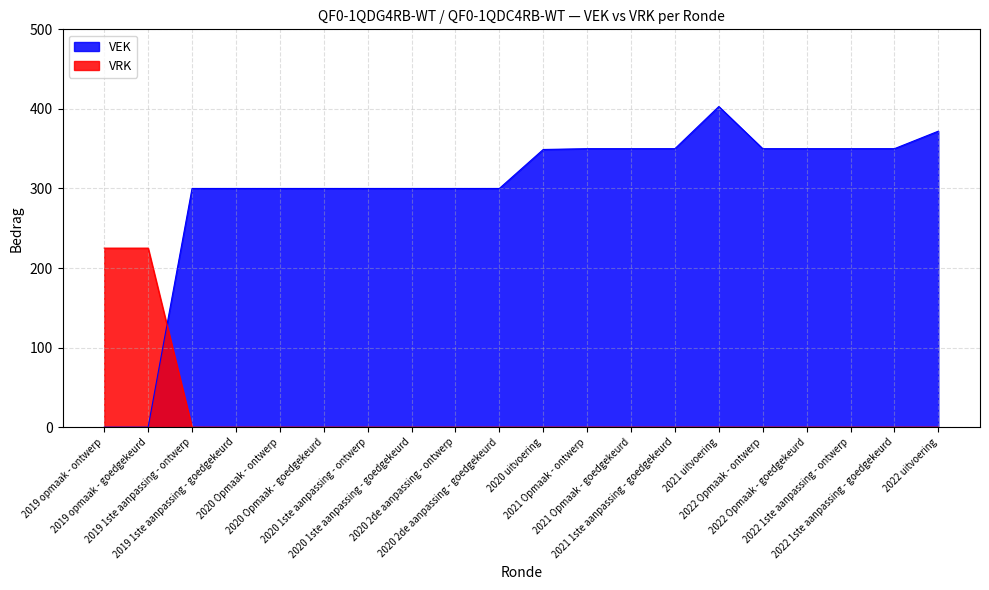

What is the sum of the VEK values at 2022 Opmaak - goedgekeurd and 2020 Opmaak - goedgekeurd?

650